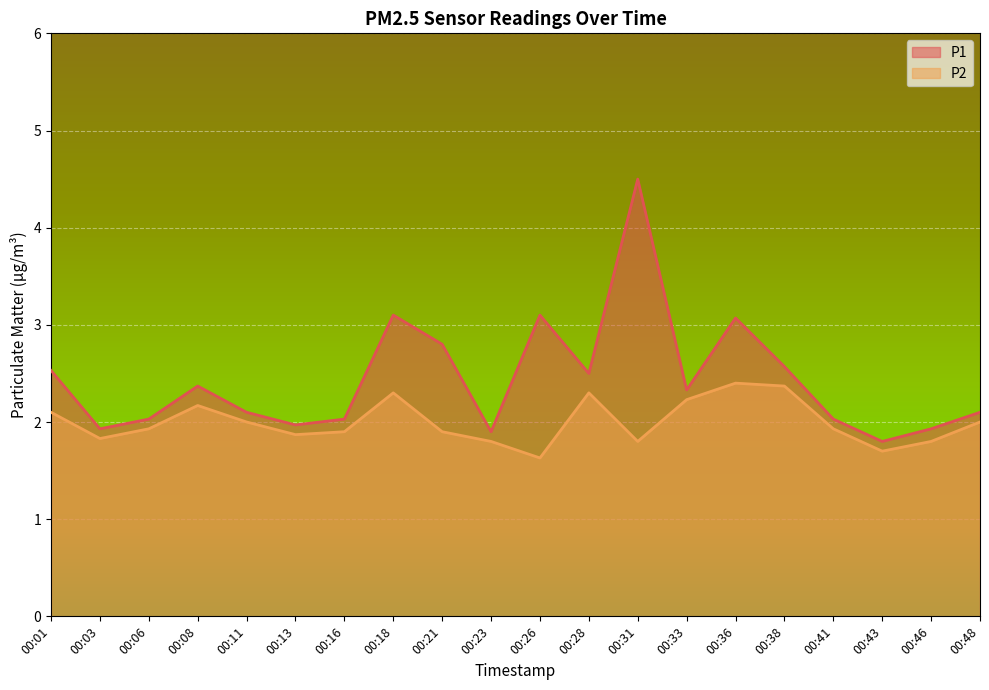

Reading left to right, list all the values displayed in this chart.

P1: 2.5	1.9	2.0	2.4	2.1	2.0	2.0	3.1	2.8	1.9	3.1	2.5	4.5	2.3	3.1	2.6	2.0	1.8	1.9	2.1
P2: 2.1	1.8	1.9	2.2	2.0	1.9	1.9	2.3	1.9	1.8	1.6	2.3	1.8	2.2	2.4	2.4	1.9	1.7	1.8	2.0